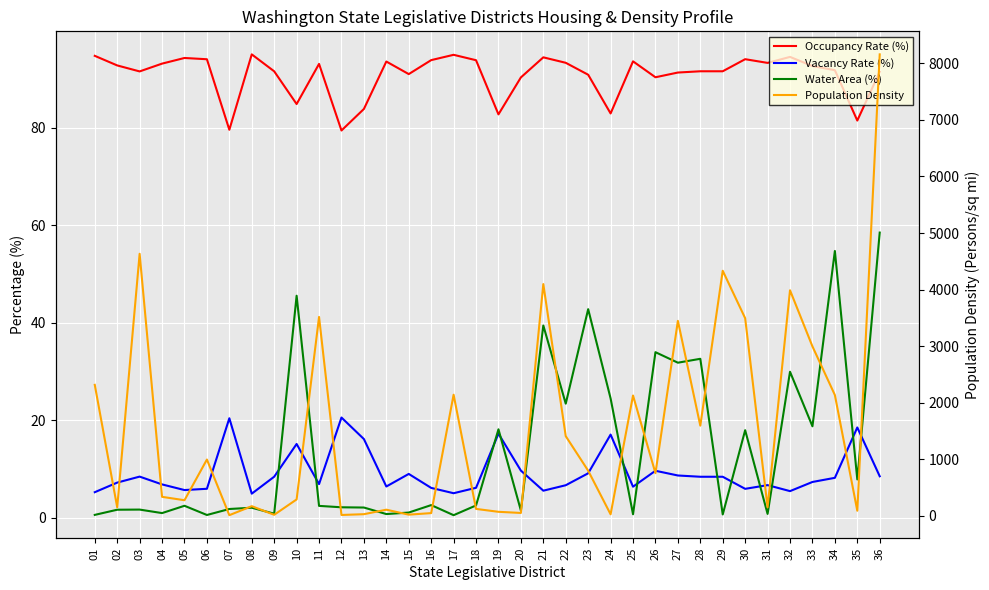

Reading right to left, extract all data points from this chart.

Occupancy Rate (%): 91.5	81.5	91.8	92.7	94.6	93.3	94.1	91.6	91.6	91.4	90.4	93.7	83.0	90.9	93.4	94.5	90.4	82.8	93.9	95.0	93.9	91.0	93.6	83.9	79.5	93.1	84.9	91.6	95.1	79.6	94.1	94.4	93.2	91.6	92.8	94.8
Vacancy Rate (%): 8.5	18.5	8.2	7.3	5.4	6.7	5.9	8.4	8.4	8.6	9.6	6.3	17.0	9.1	6.6	5.5	9.6	17.2	6.1	5.0	6.1	8.9	6.4	16.1	20.5	6.9	15.1	8.4	4.9	20.4	5.9	5.6	6.8	8.4	7.2	5.2
Water Area (%): 58.5	7.8	54.7	18.7	29.9	0.7	17.9	0.6	32.6	31.8	34.0	0.7	24.5	42.8	23.4	39.4	1.4	18.1	2.5	0.5	2.5	1.0	0.7	2.0	2.1	2.4	45.5	0.8	2.0	1.8	0.5	2.4	0.9	1.6	1.6	0.5
Population Density: 8158.5	90.9	2136.4	2995.7	3988.1	150.9	3494.3	4332.8	1594.6	3447.6	754.3	2127.6	27.5	798.2	1408.9	4097.4	51.4	71.6	122.7	2141.9	48.8	21.4	108.8	29.4	15.7	3516.7	290.5	18.7	171.3	12.0	995.7	276.3	336.2	4633.1	151.1	2316.2